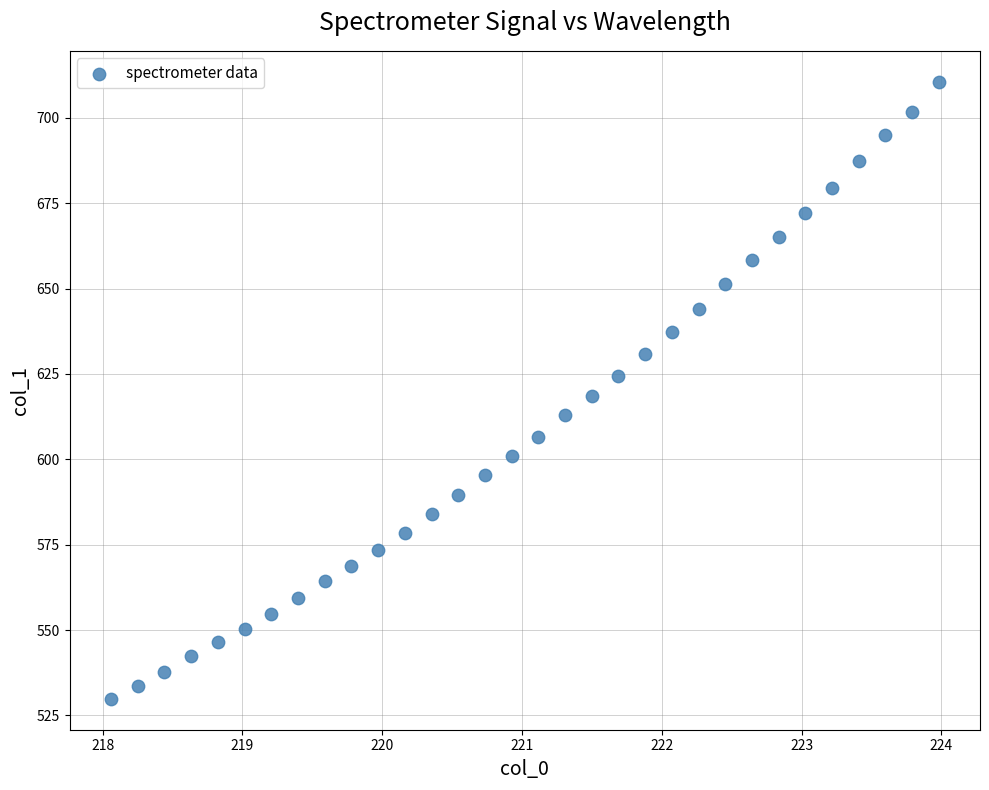

What is the range of X values (max minus min)?

5.9